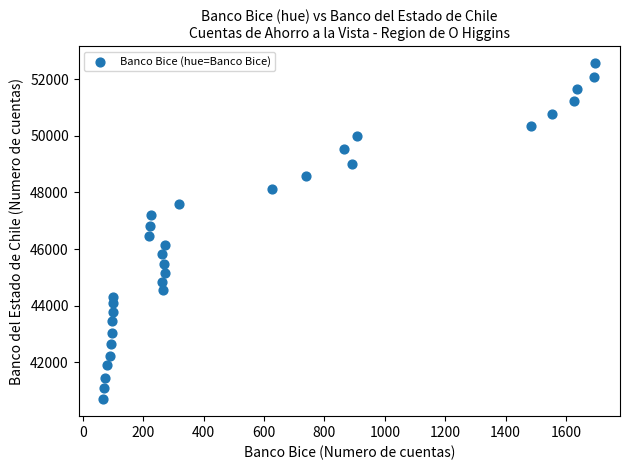

What is the range of Y values (max minus min)?

11873